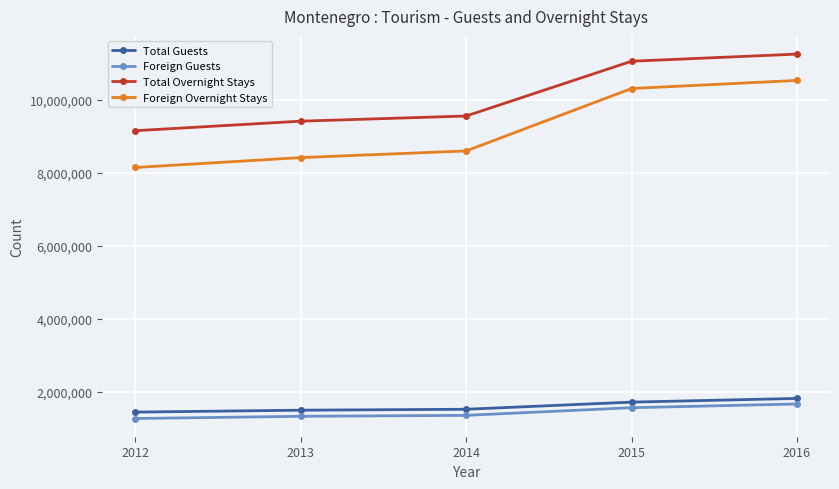

The Foreign Guests series shows 592078 at 2014. True or false?

False